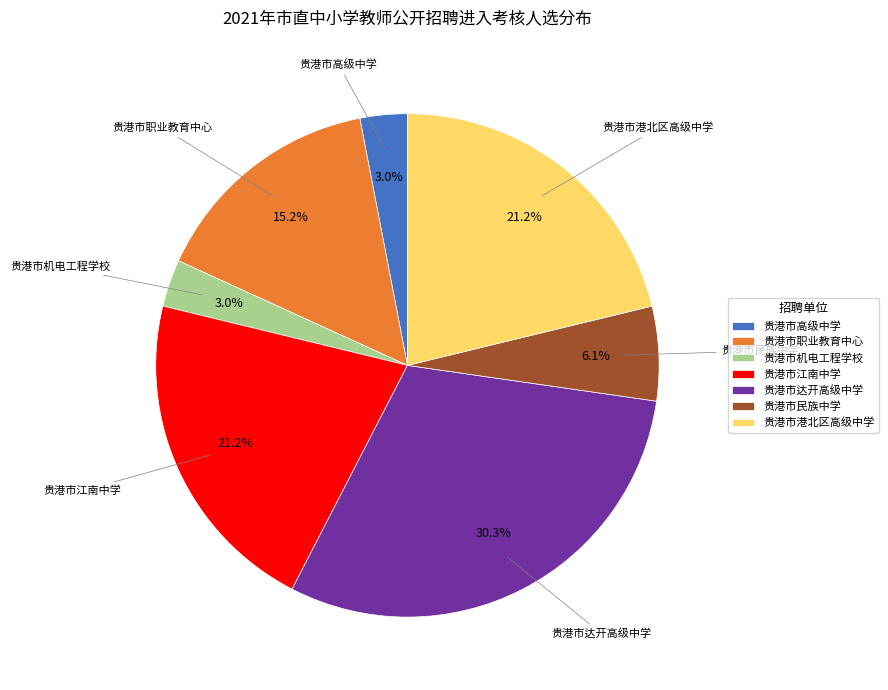

To the nearest percent, what portion does 贵港市高级中学 represent?

3%